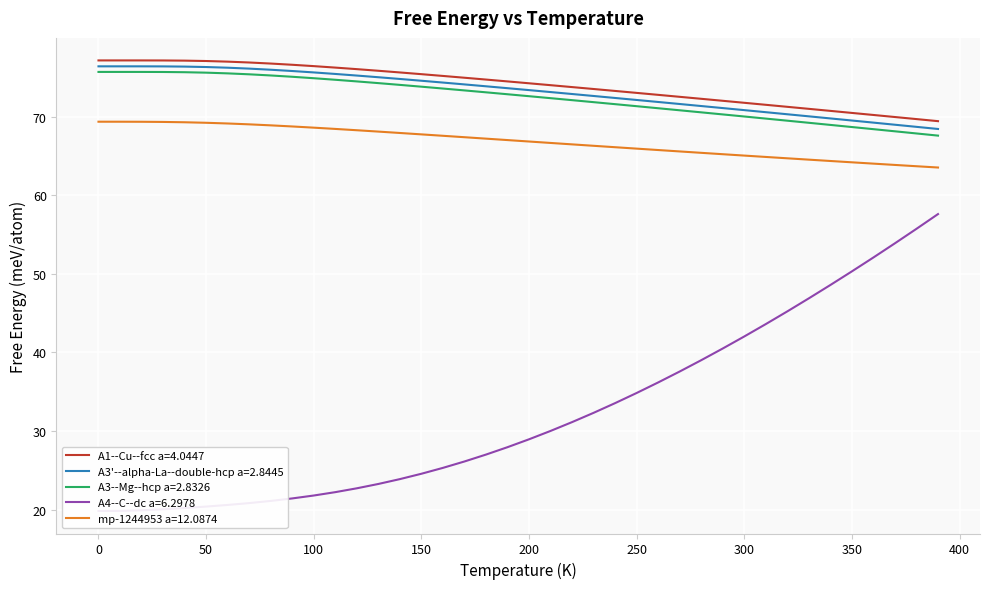

Reading left to right, what are all the values shown in this chart?

A1--Cu--fcc: 0=77.1	10=77.1	20=77.1	30=77.1	40=77.1	50=77.1	60=77.0	70=76.9	80=76.7	90=76.6	100=76.4	110=76.2	120=76.0	130=75.8	140=75.6	150=75.4	160=75.2	170=74.9	180=74.7	190=74.5	200=74.2	210=74.0	220=73.7	230=73.5	240=73.3	250=73.0	260=72.8	270=72.5	280=72.3	290=72.0	300=71.7	310=71.5	320=71.2	330=71.0	340=70.7	350=70.5	360=70.2	370=69.9	380=69.7	390=69.4
A3-alpha-La: 0=76.4	10=76.4	20=76.4	30=76.4	40=76.3	50=76.3	60=76.2	70=76.1	80=75.9	90=75.8	100=75.6	110=75.4	120=75.2	130=75.0	140=74.8	150=74.5	160=74.3	170=74.1	180=73.8	190=73.6	200=73.4	210=73.1	220=72.9	230=72.6	240=72.4	250=72.1	260=71.8	270=71.6	280=71.3	290=71.1	300=70.8	310=70.5	320=70.3	330=70.0	340=69.8	350=69.5	360=69.2	370=69.0	380=68.7	390=68.4
A3-Mg-hcp: 0=75.7	10=75.7	20=75.7	30=75.7	40=75.6	50=75.6	60=75.5	70=75.4	80=75.2	90=75.1	100=74.9	110=74.7	120=74.5	130=74.2	140=74.0	150=73.8	160=73.6	170=73.3	180=73.1	190=72.8	200=72.6	210=72.3	220=72.1	230=71.8	240=71.6	250=71.3	260=71.1	270=70.8	280=70.5	290=70.3	300=70.0	310=69.7	320=69.5	330=69.2	340=68.9	350=68.7	360=68.4	370=68.1	380=67.8	390=67.6
A4-C-dc: 0=19.8	10=19.8	20=19.9	30=20.1	40=20.2	50=20.4	60=20.6	70=20.8	80=21.1	90=21.4	100=21.8	110=22.2	120=22.7	130=23.3	140=23.9	150=24.6	160=25.3	170=26.1	180=27.0	190=27.9	200=29.0	210=30.0	220=31.1	230=32.3	240=33.6	250=34.8	260=36.2	270=37.6	280=39.0	290=40.5	300=42.0	310=43.6	320=45.2	330=46.9	340=48.6	350=50.3	360=52.1	370=53.9	380=55.7	390=57.6
mp-1244953: 0=69.3	10=69.3	20=69.3	30=69.3	40=69.3	50=69.2	60=69.1	70=69.0	80=68.9	90=68.7	100=68.6	110=68.4	120=68.3	130=68.1	140=67.9	150=67.7	160=67.5	170=67.4	180=67.2	190=67.0	200=66.8	210=66.6	220=66.5	230=66.3	240=66.1	250=65.9	260=65.7	270=65.6	280=65.4	290=65.2	300=65.0	310=64.9	320=64.7	330=64.5	340=64.3	350=64.2	360=64.0	370=63.8	380=63.7	390=63.5